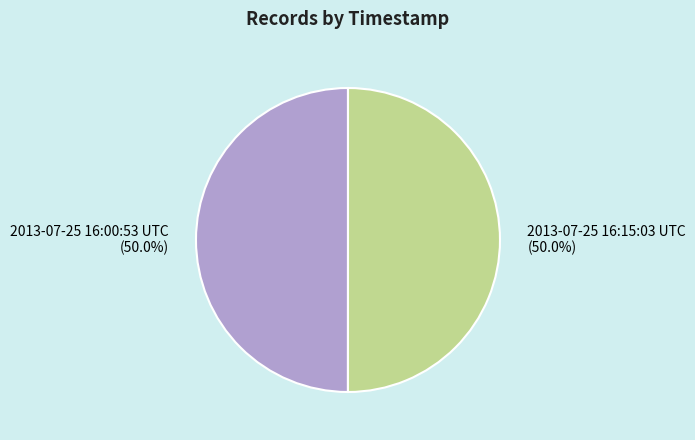

What portion of the pie excludes 2013-07-25 16:00:53 UTC?

50.0%